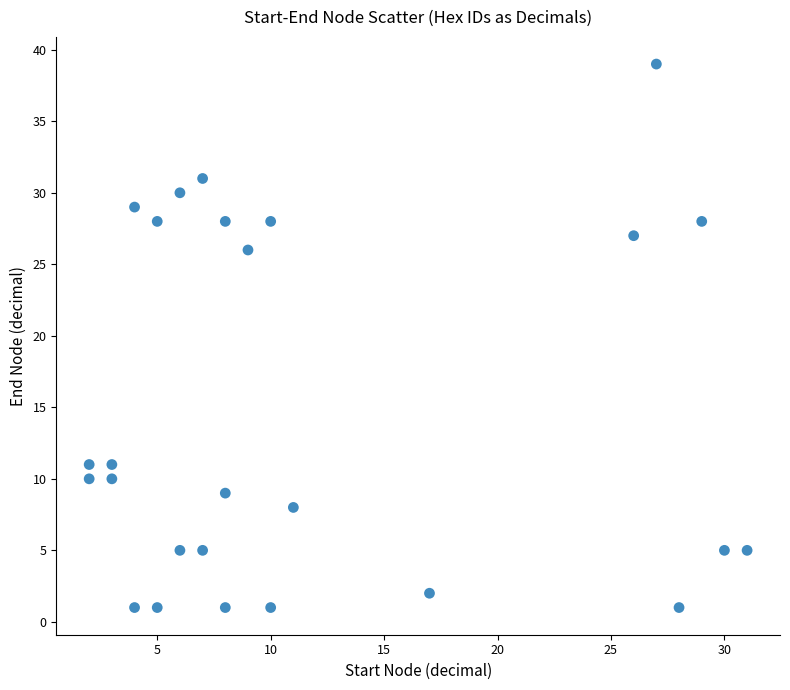

What Y value in the scatter plot is closest to 20?

26